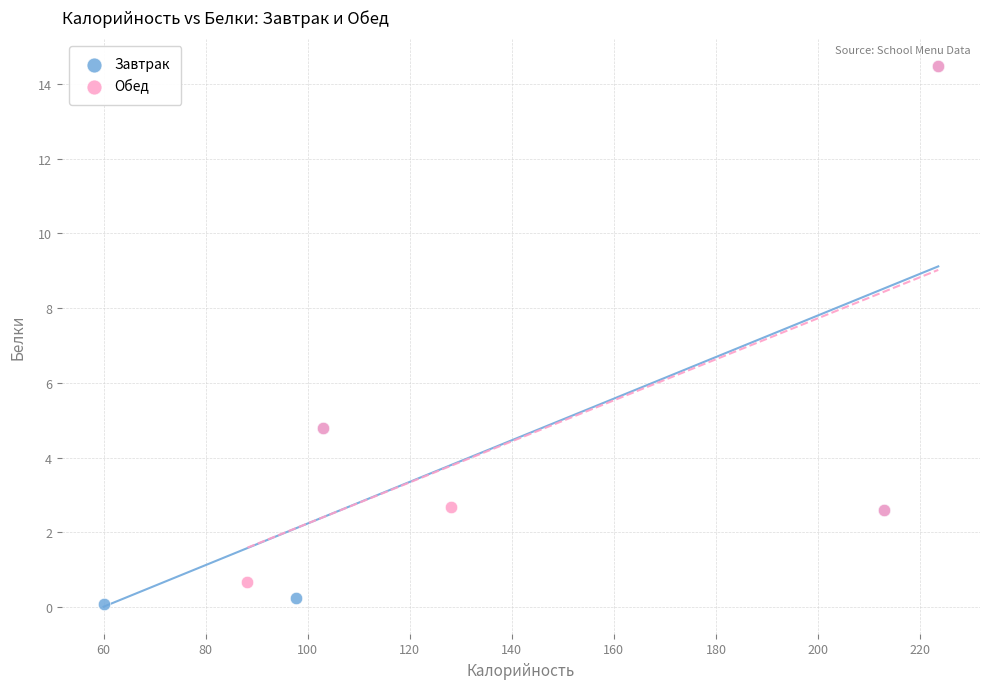

Which series has the largest Y range (max minus min)?

Завтрак